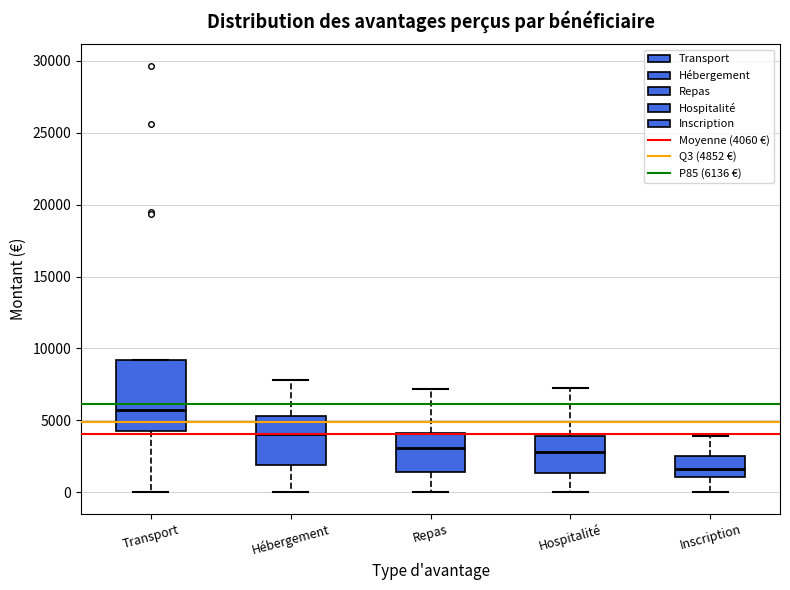

Where does the lower whisker of the box for Transport end on the y-axis? The values are not printed on the chart, so give them approximately, as read against the axis.

0